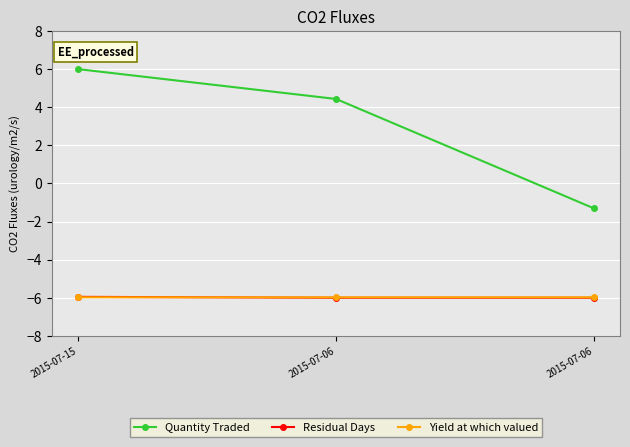

What are all the series names shown in the legend?

Quantity Traded, Residual Days, Yield at which valued